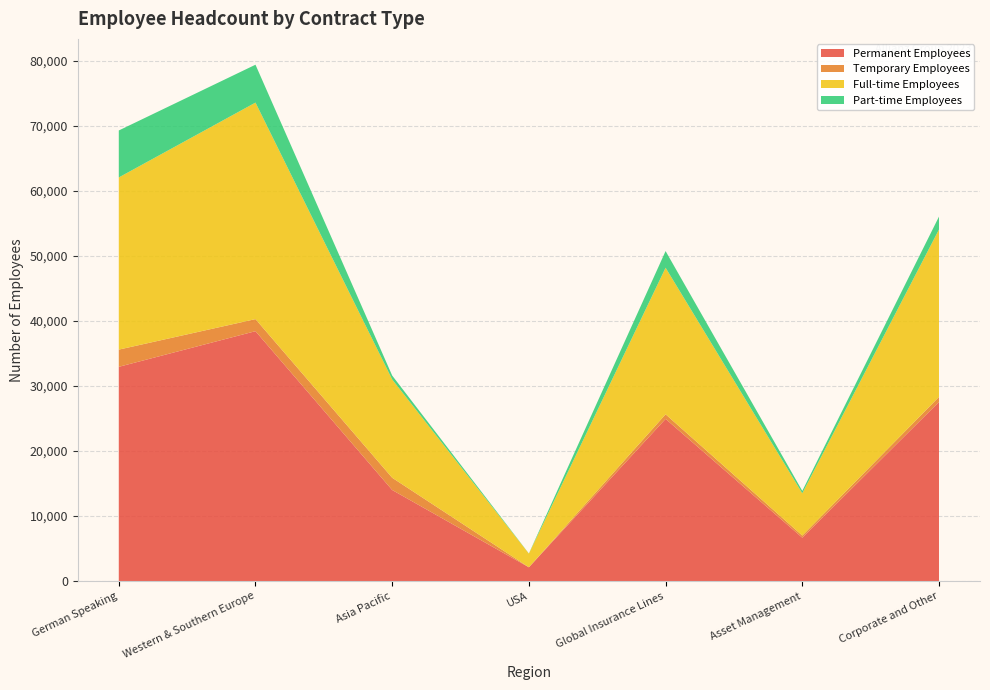

Reading left to right, transcribe all the data shown in this chart.

Permanent Employees: German Speaking=32948	Western & Southern Europe=38430	Asia Pacific=14003	USA=2117	Global Insurance Lines=24941	Asset Management=6673	Corporate and Other=27544
Temporary Employees: German Speaking=2647	Western & Southern Europe=1856	Asia Pacific=1884	USA=8	Global Insurance Lines=707	Asset Management=326	Corporate and Other=778
Full-time Employees: German Speaking=26478	Western & Southern Europe=33299	Asia Pacific=15120	USA=2097	Global Insurance Lines=22539	Asset Management=6506	Corporate and Other=25745
Part-time Employees: German Speaking=7222	Western & Southern Europe=5825	Asia Pacific=598	USA=20	Global Insurance Lines=2563	Asset Management=365	Corporate and Other=1983